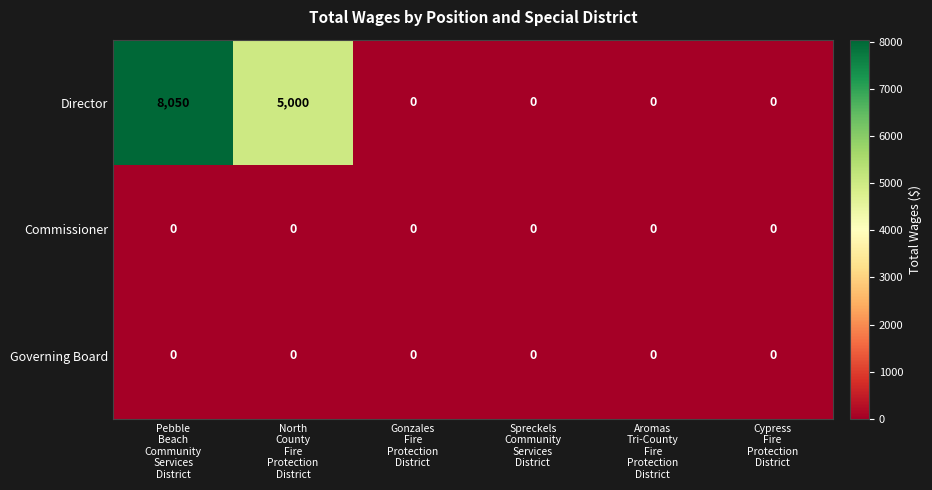

Which series has the largest total across all categories?

Director